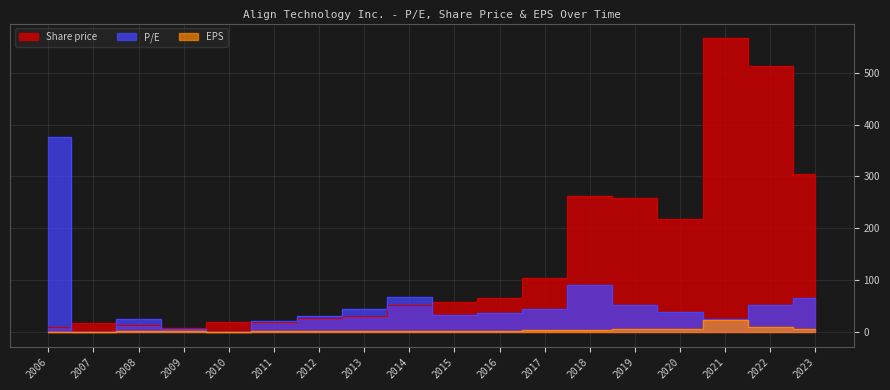

Which series has the largest range (max minus min)?

Share price